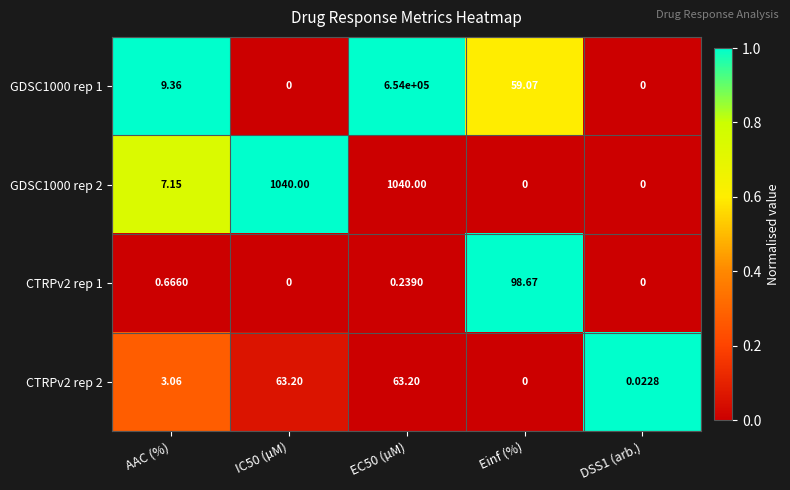

Is the value of CTRPv2 rep 2 at EC50 (µM) greater than the value of GDSC1000 rep 1 at Einf (%)?

Yes